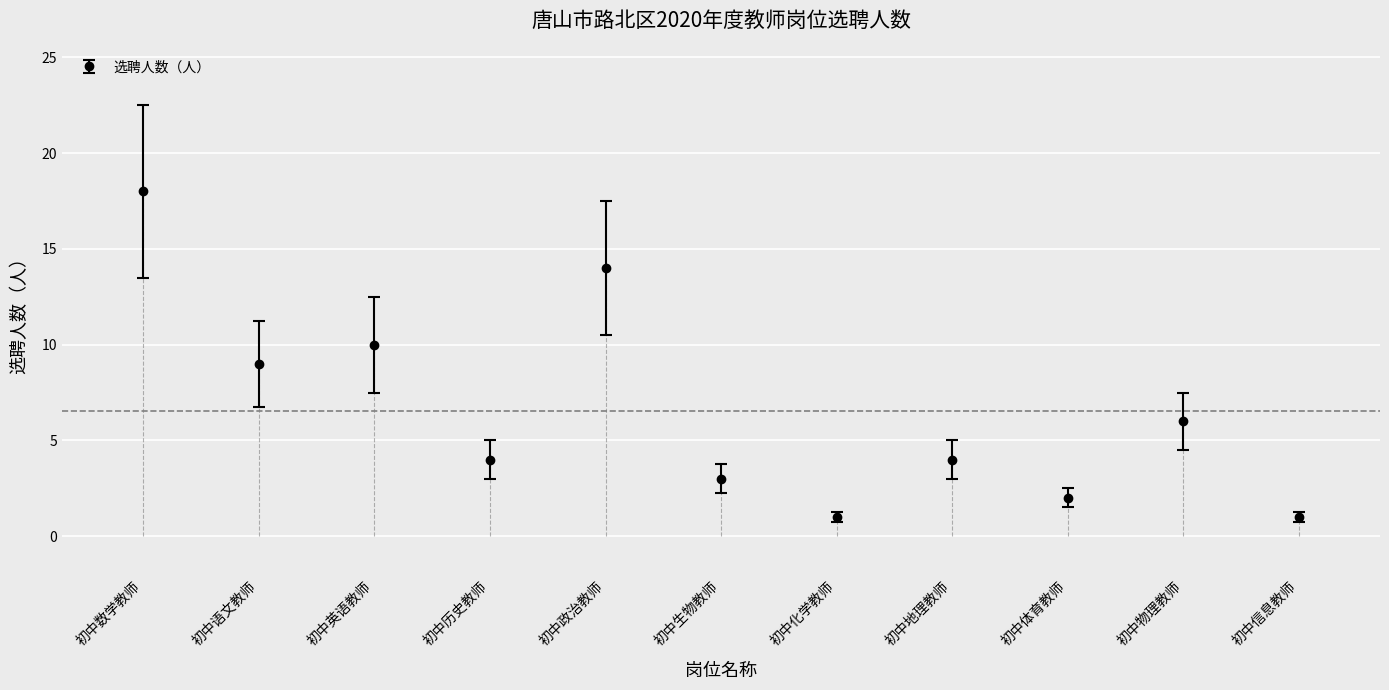

Approximately how many times larger is the value at 初中化学教师 compared to 初中体育教师?

0.5